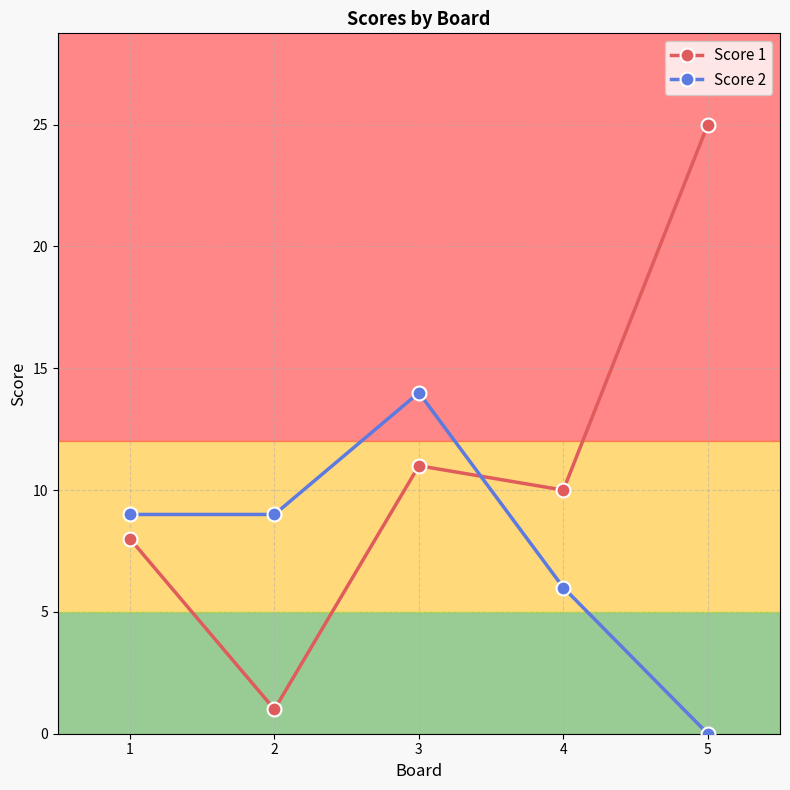

Is the value of Score 2 at 3 greater than the value of Score 1 at 1?

Yes